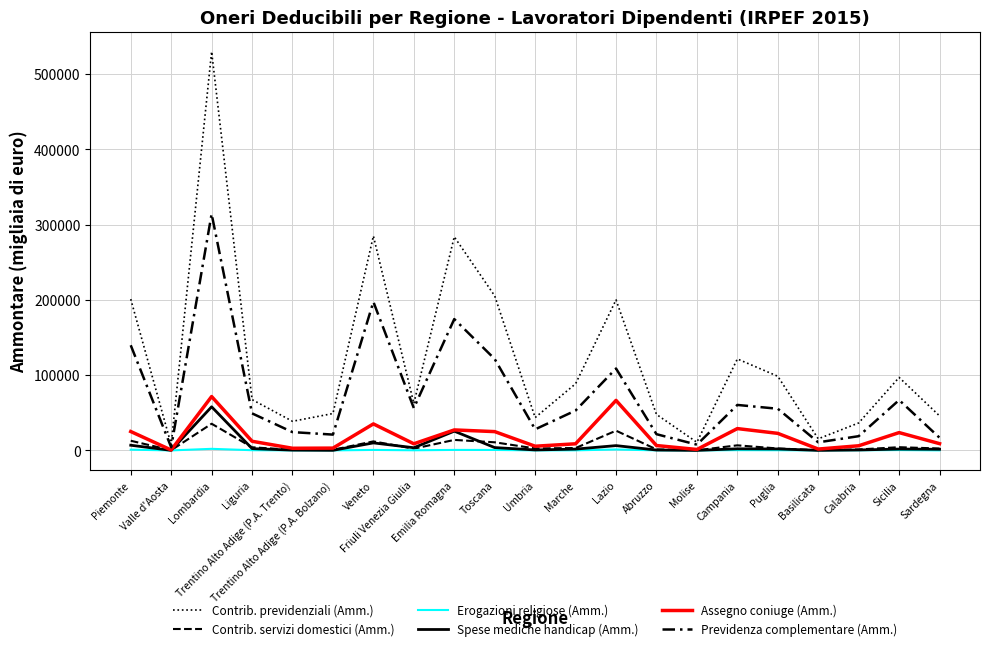

Does the chart have visible grid lines?

Yes